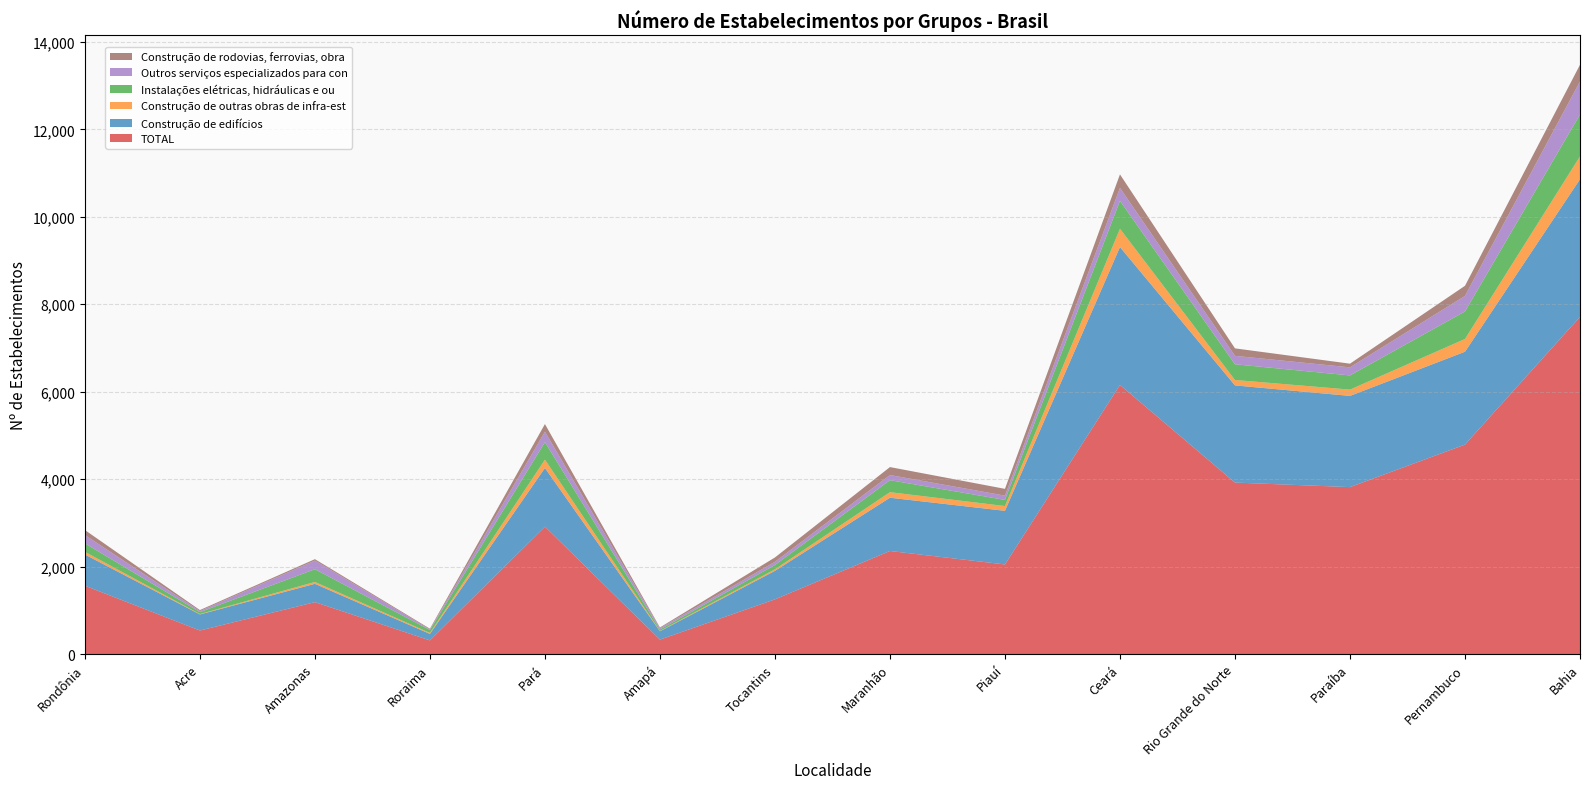

What is the maximum value for TOTAL?

7711